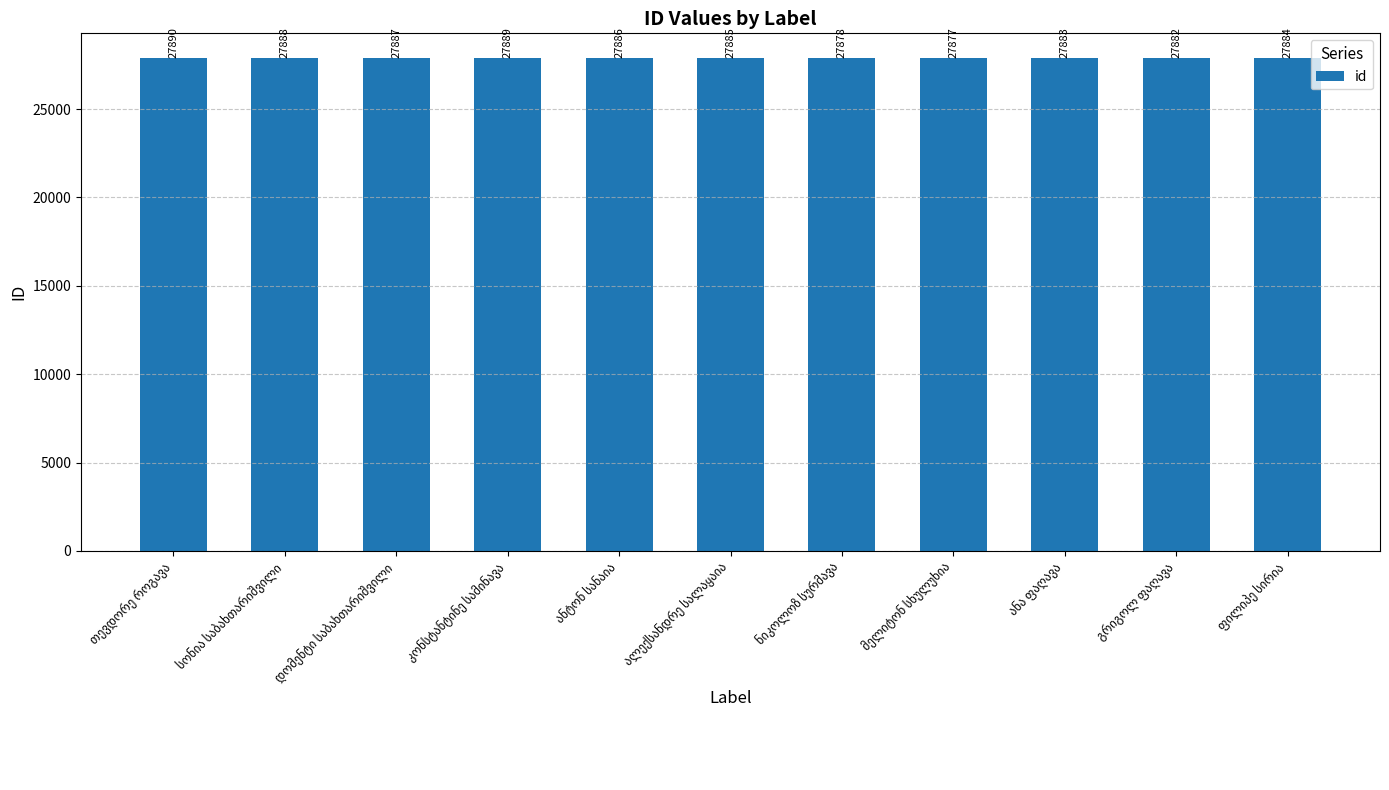

What is the greatest value displayed?

27890